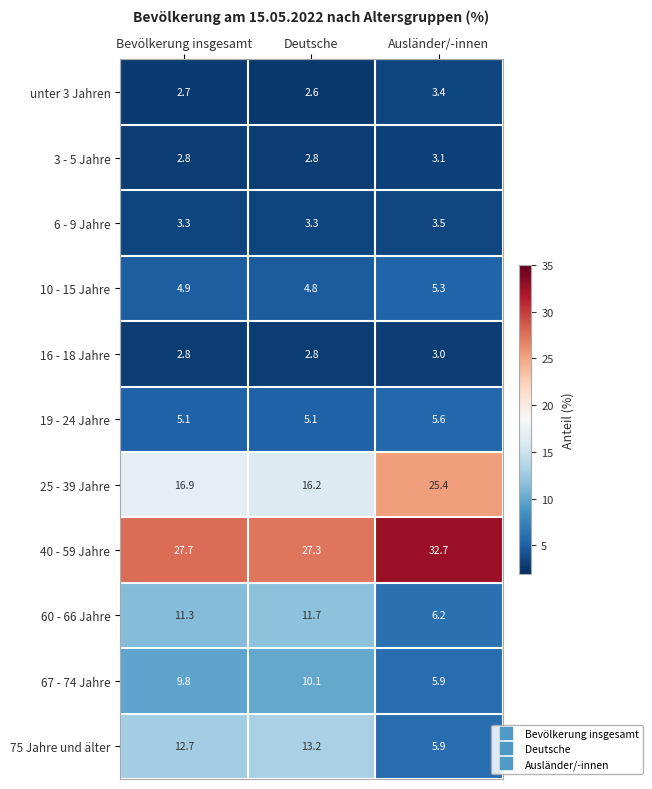

Is the value of 75 Jahre und älter at Ausländer/-innen greater than the value of 10 - 15 Jahre at Bevölkerung insgesamt?

Yes